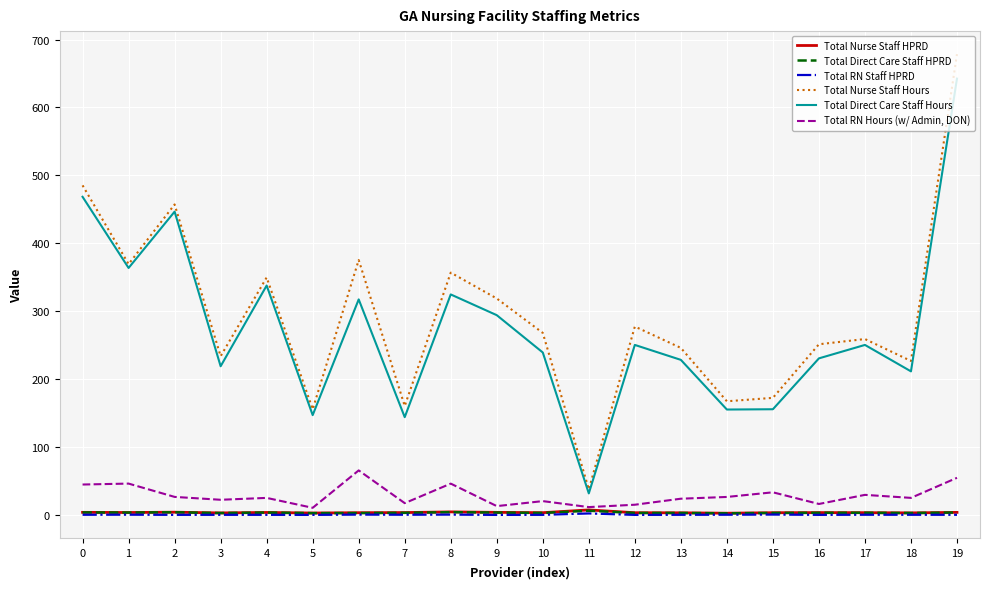

True or false: Total Direct Care Staff HPRD and Total Direct Care Staff Hours intersect in this chart.

False